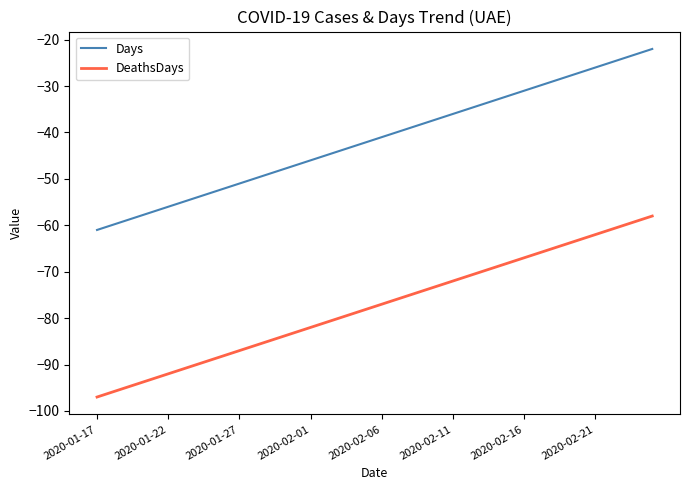

Rank the series by their average value, from highest to lowest.

Days, DeathsDays